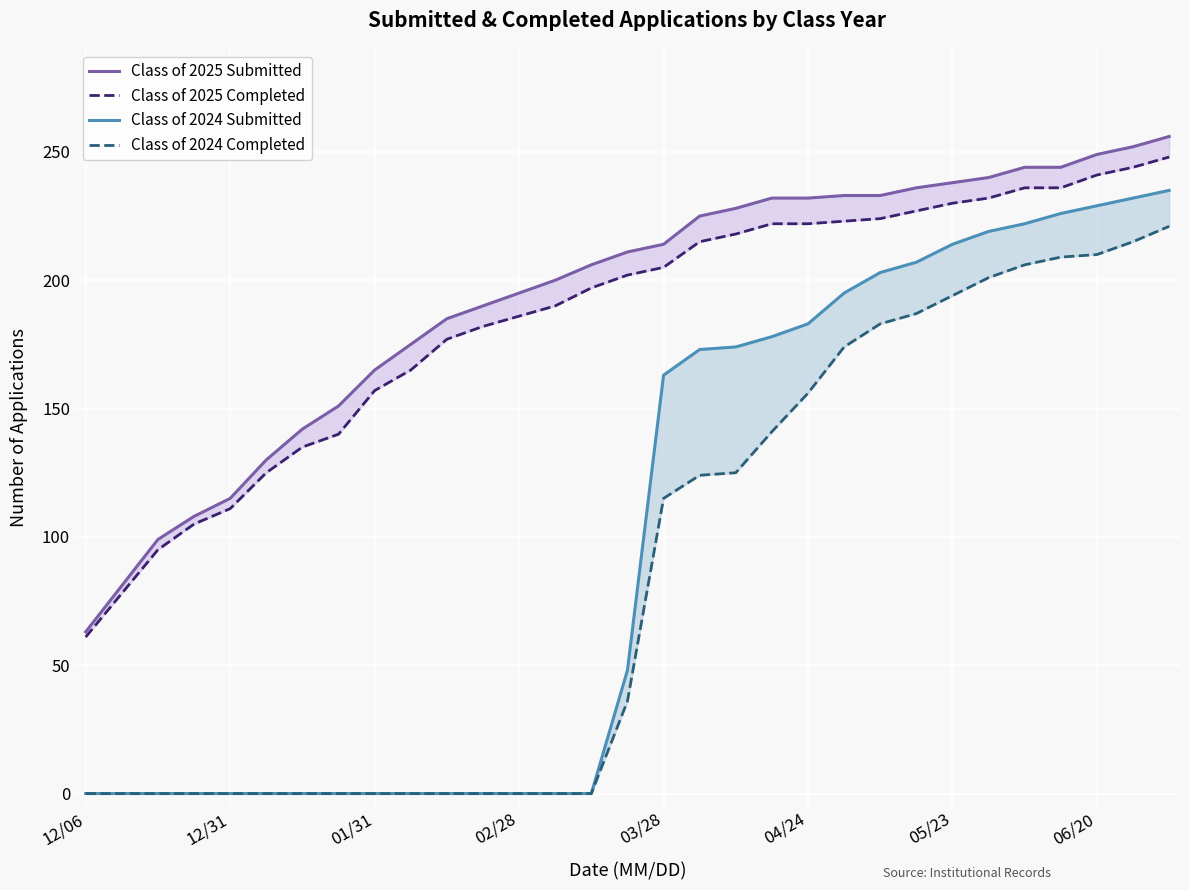

True or false: Class of 2025 Completed has a value of 269 at 11.

False